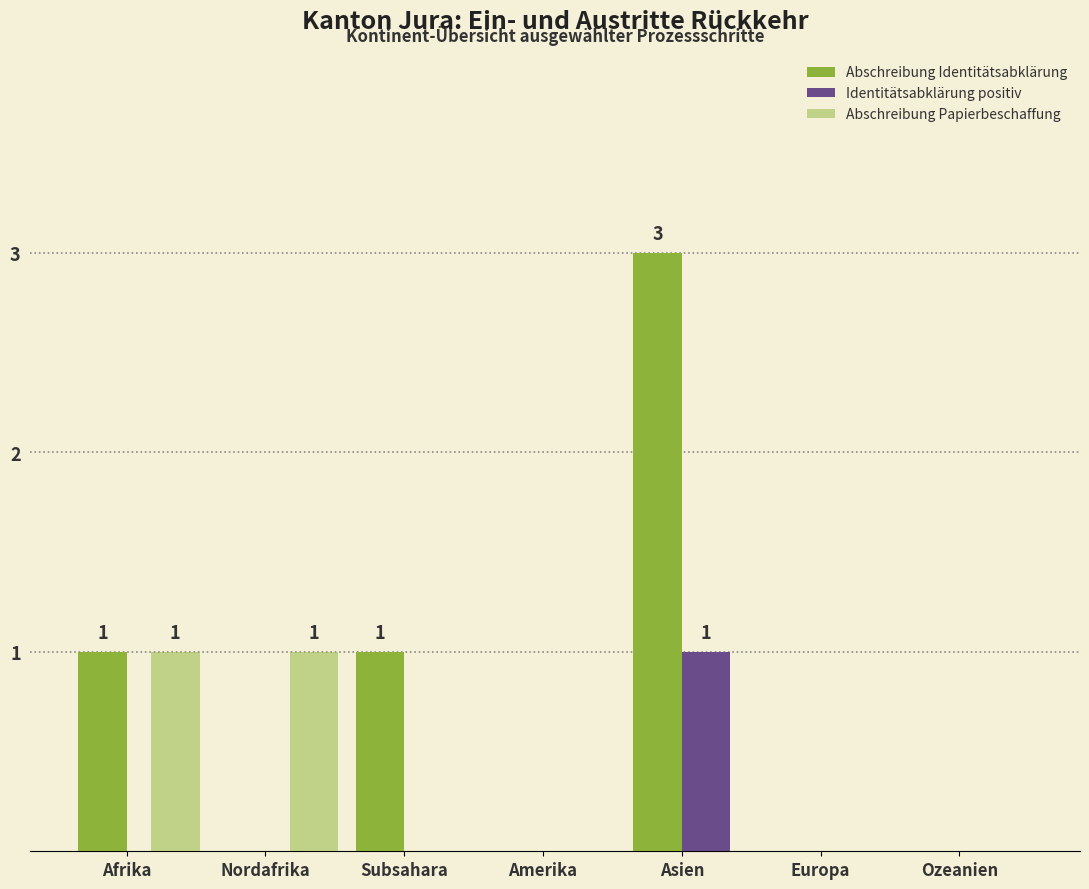

The Identitätsabklärung positiv series shows 0 at Nordafrika. True or false?

True